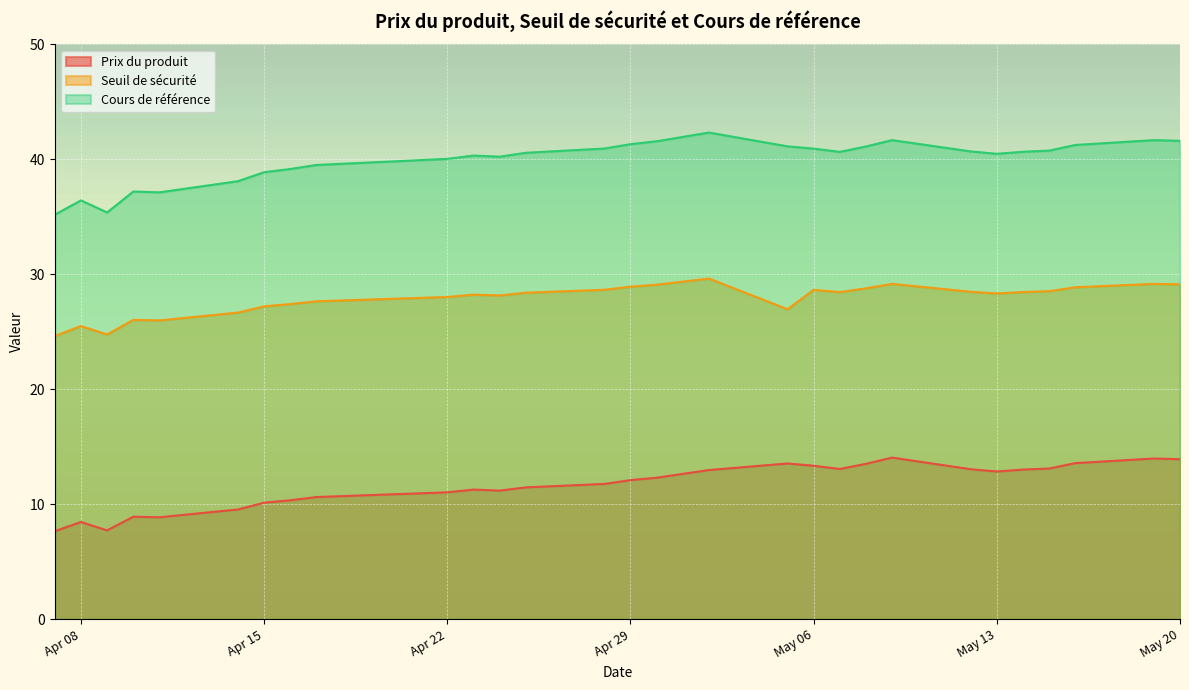

At which category is the sum across all series the highest?

2025-05-02